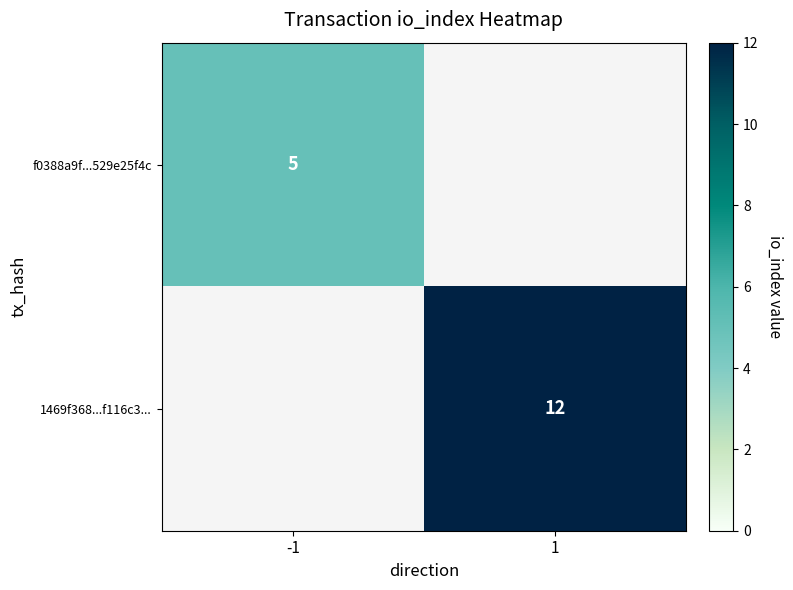

Is the value of 1469f368...f116c3... at 1 greater than the value of f0388a9f...529e25f4c at -1?

Yes